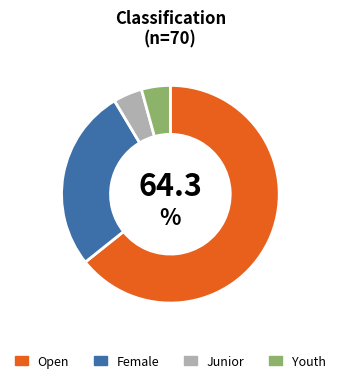

The Open slice represents 64% of the pie. True or false?

True